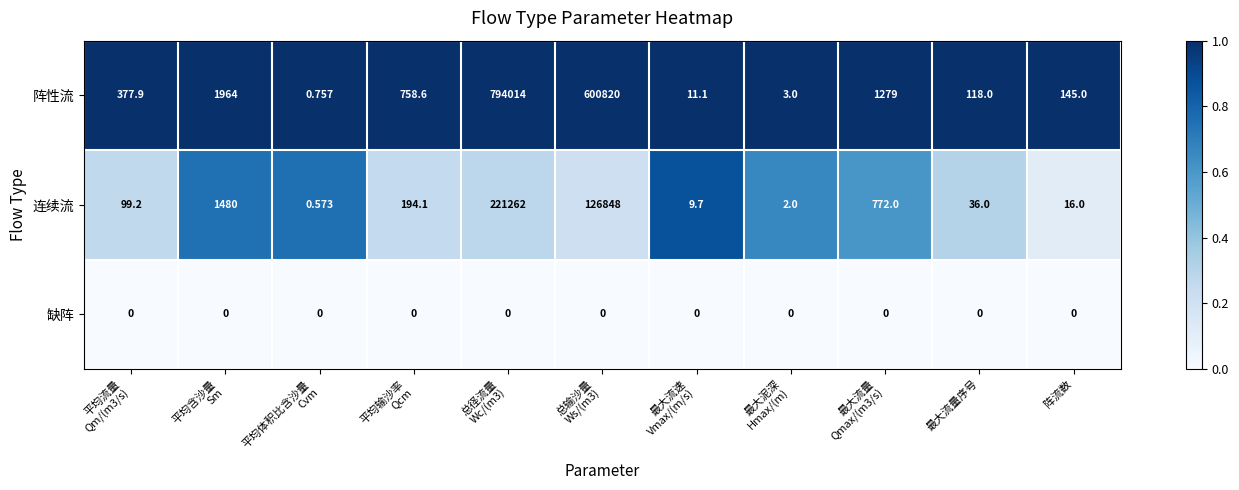

Which label corresponds to the largest value in the chart?

总径流量
Wc/(m3)